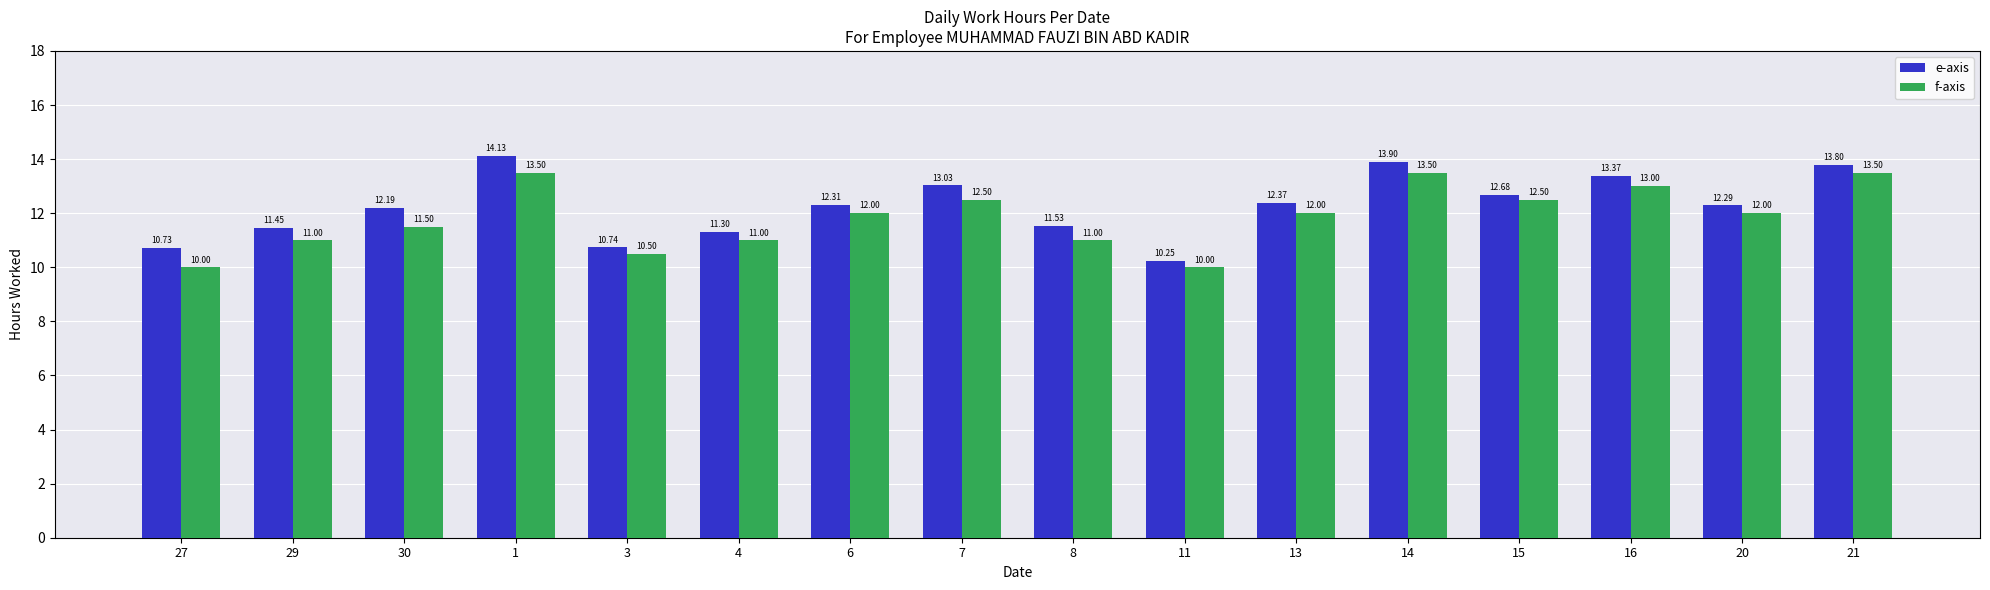

How many bars are there in each group?

2